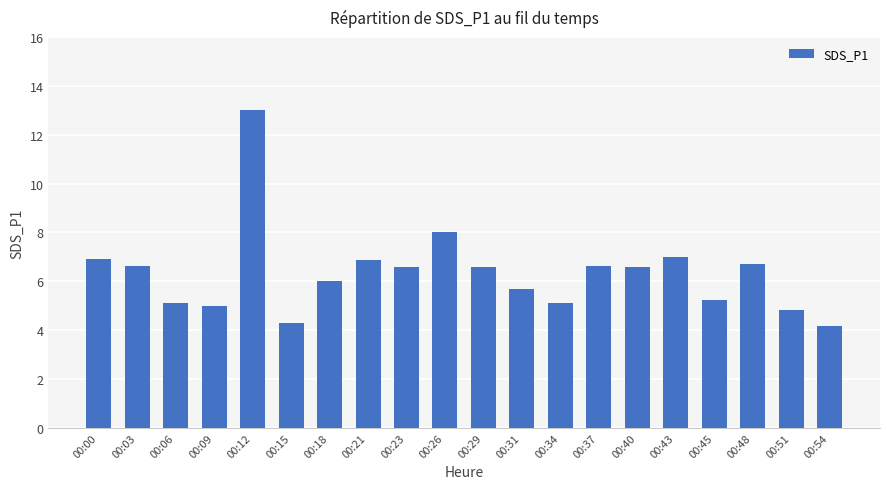

Reading left to right, transcribe all the data shown in this chart.

00:00=6.9	00:03=6.6	00:06=5.1	00:09=5.0	00:12=13.0	00:15=4.3	00:18=6.0	00:21=6.9	00:23=6.6	00:26=8.0	00:29=6.6	00:31=5.7	00:34=5.1	00:37=6.6	00:40=6.6	00:43=7.0	00:45=5.2	00:48=6.7	00:51=4.8	00:54=4.2